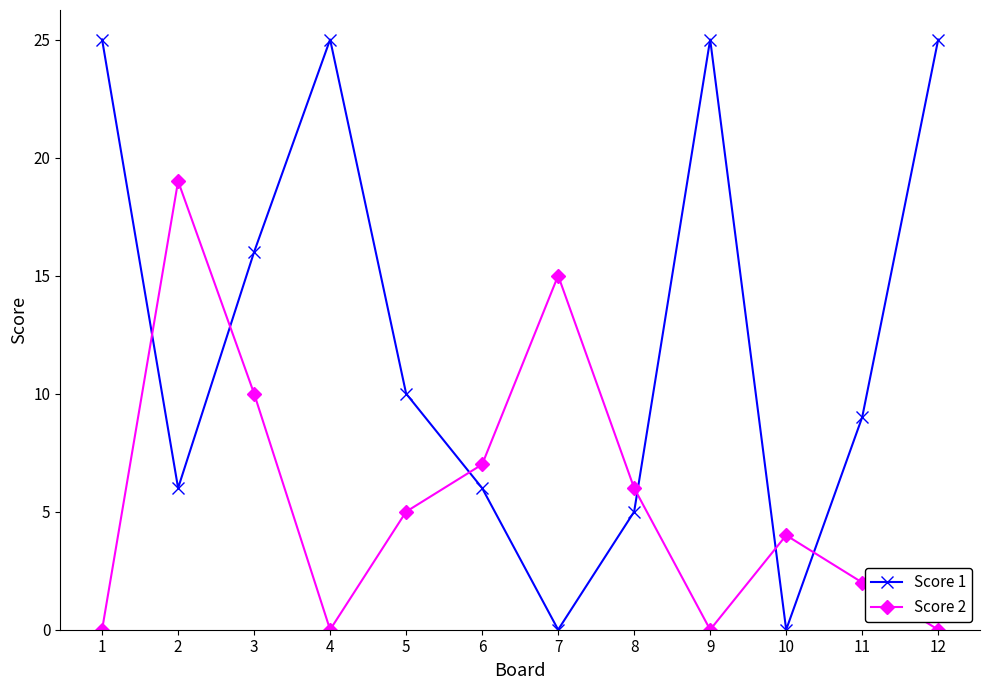

The Score 2 series shows 2 at 10. True or false?

False